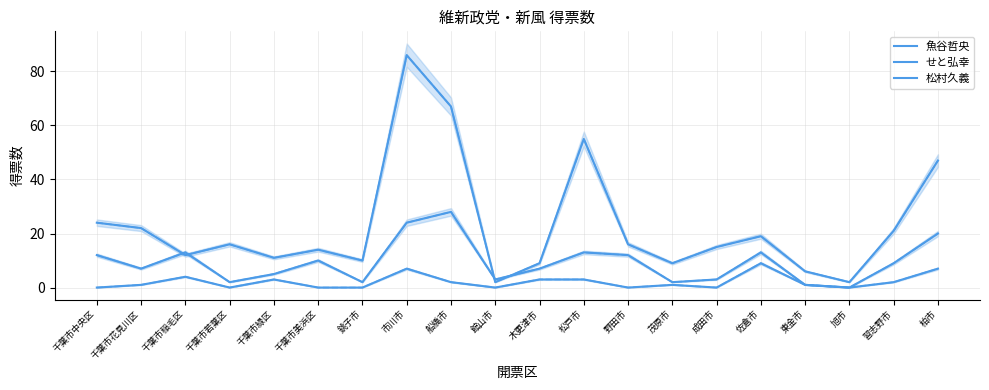

Rank the categories by 松村久義 (破線) value from lowest to highest.

千葉市中央区, 千葉市若葉区, 千葉市美浜区, 銚子市, 館山市, 野田市, 成田市, 旭市, 千葉市花見川区, 茂原市, 東金市, 船橋市, 習志野市, 千葉市緑区, 木更津市, 松戸市, 千葉市稲毛区, 市川市, 柏市, 佐倉市